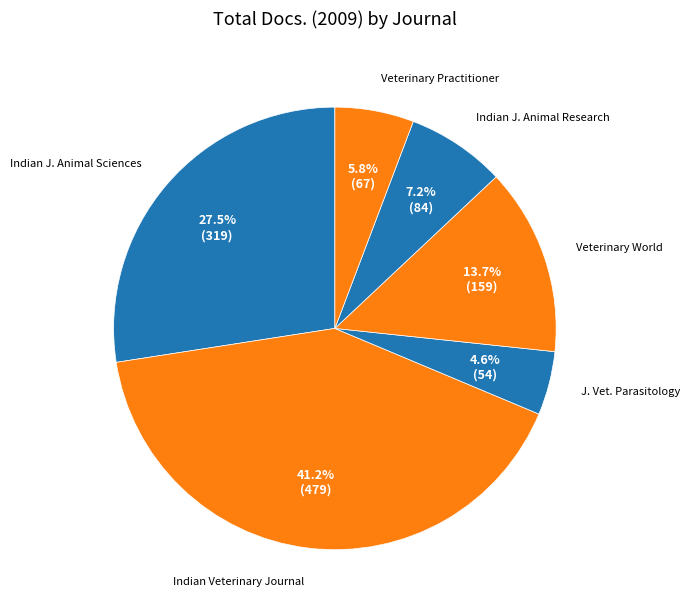

How many segments does this pie chart have?

6